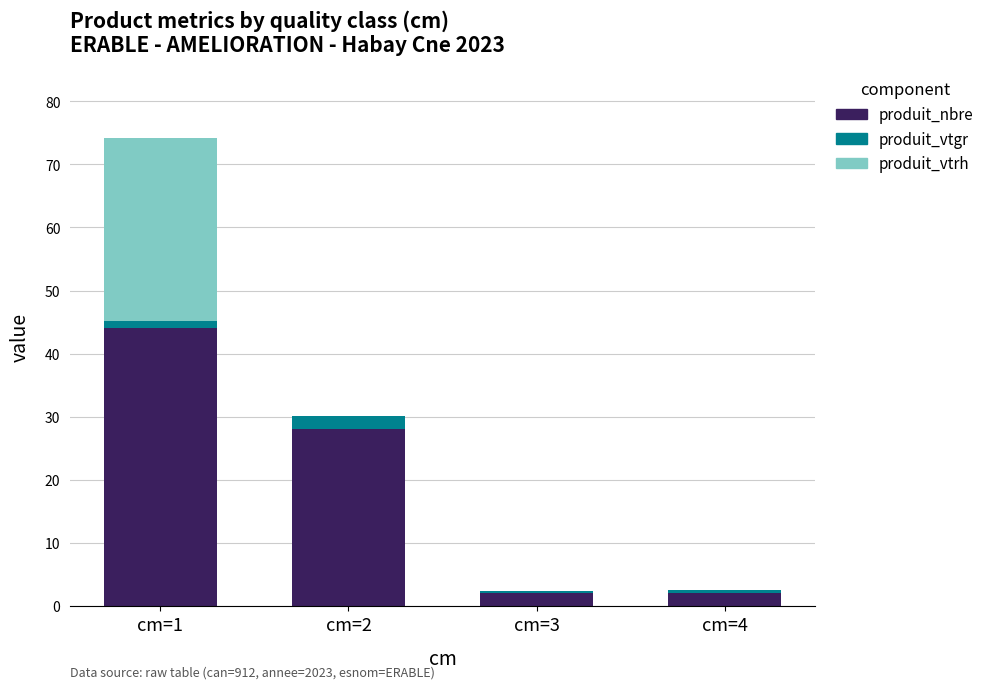

At which category is the sum across all series the highest?

cm=1